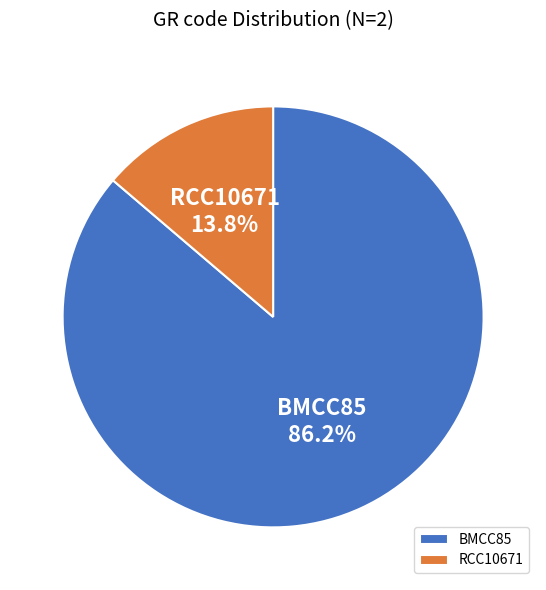

True or false: RCC10671 accounts for 14% of the total.

True